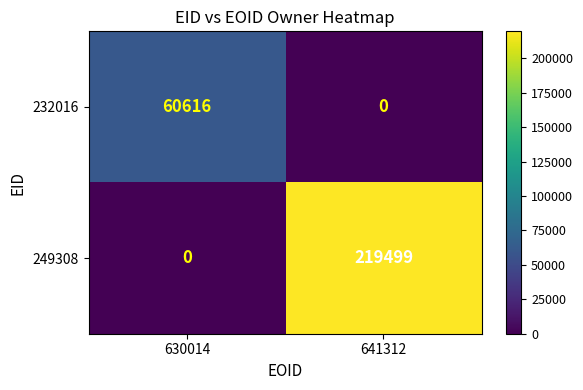

What is the maximum value for 232016?

60616